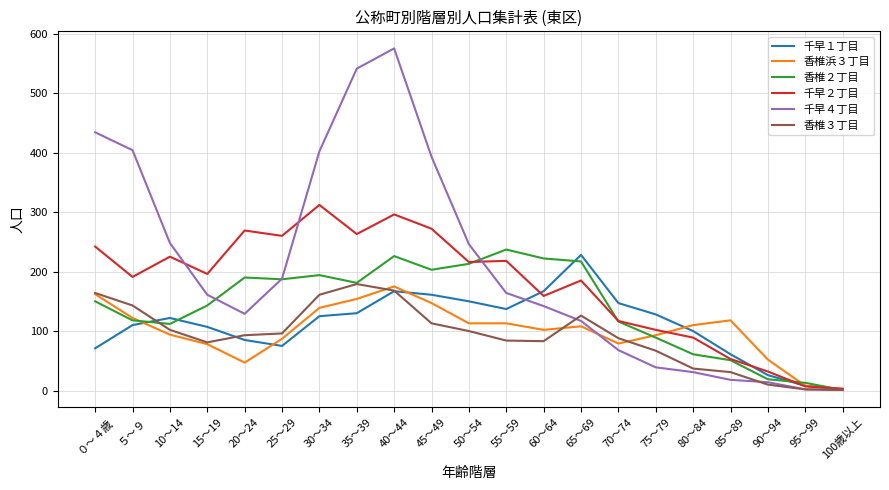

What is the maximum value shown in the chart?

575